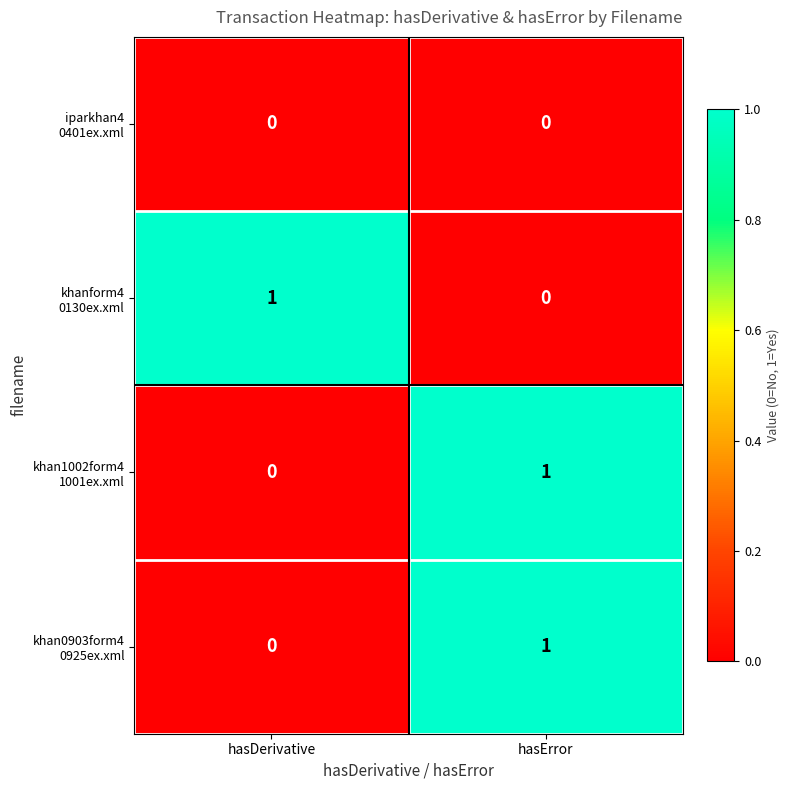

At which category is the sum across all series the highest?

hasError